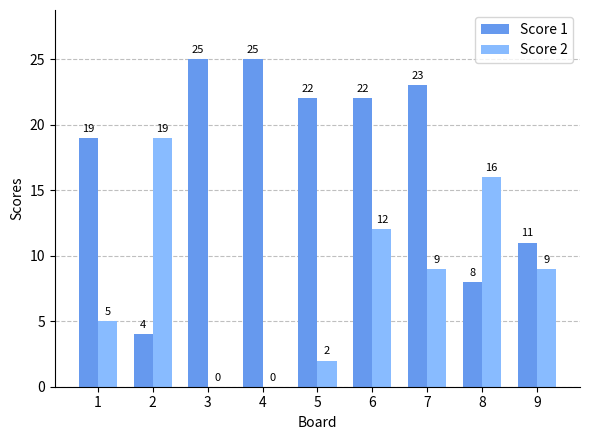

What is the total value across all series at 2?

23